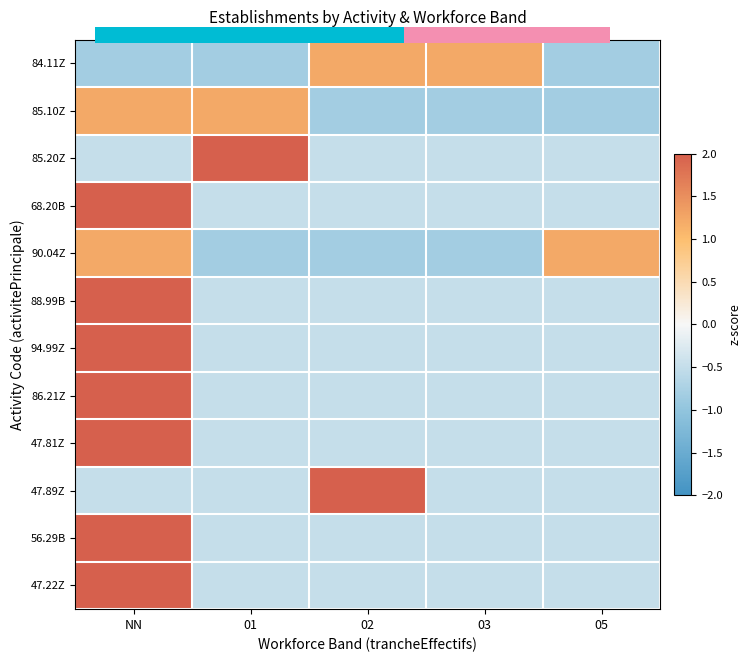

How many series are shown in this chart?

12